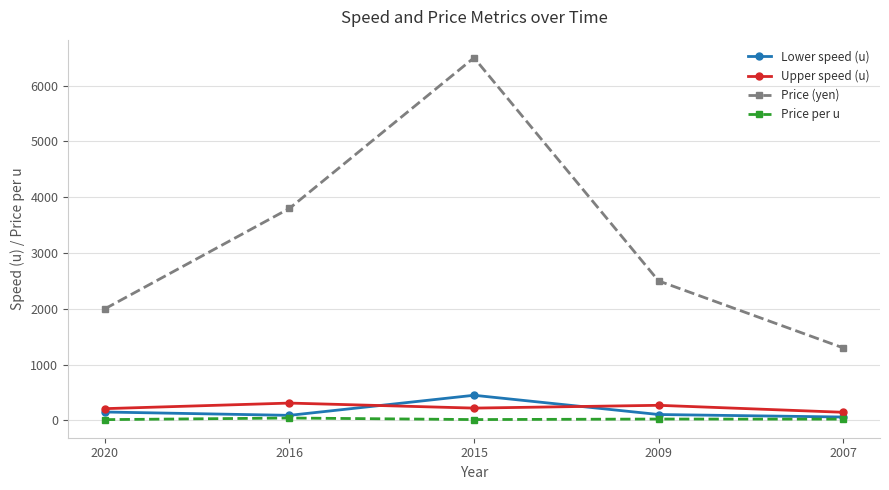

Which series ends up on top after the final intersection of Lower speed (u) and Upper speed (u)?

Upper speed (u)